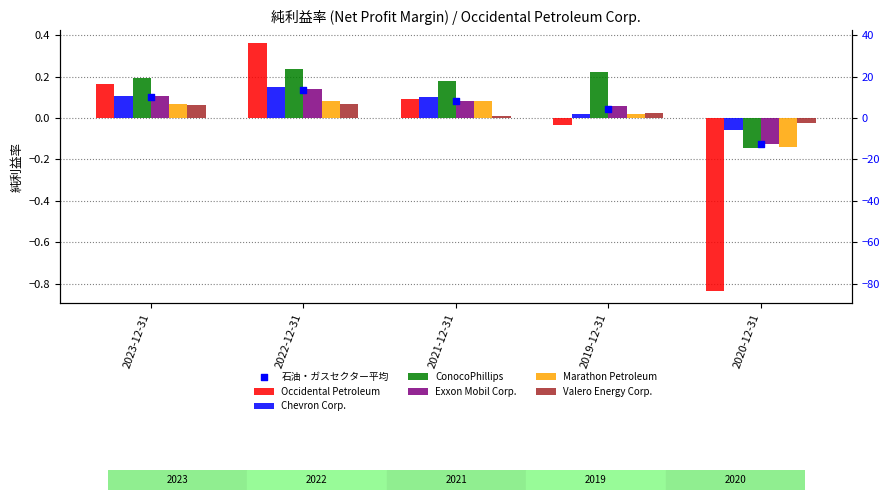

Which series has the largest Y range (max minus min)?

Occidental Petroleum